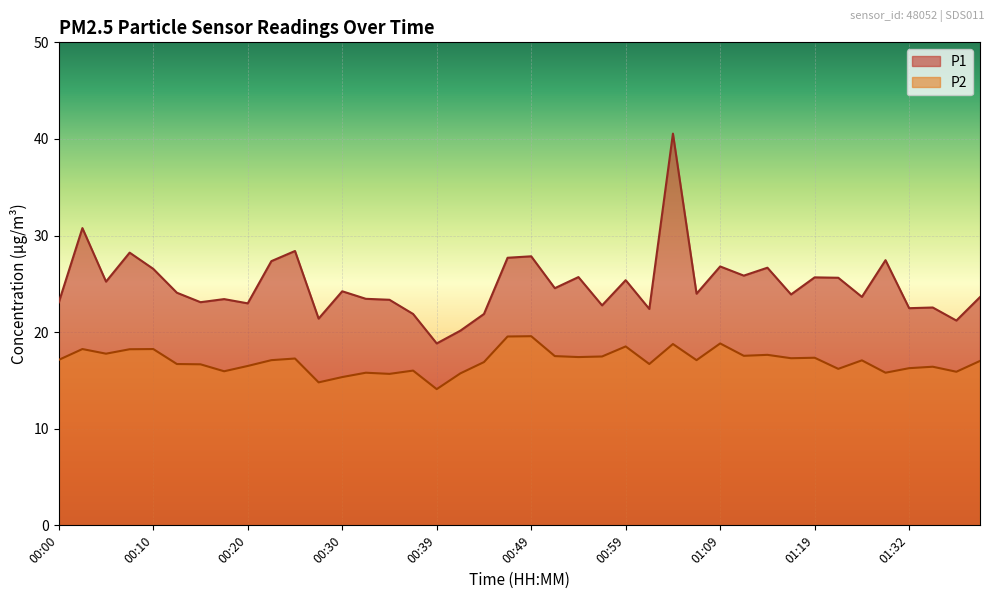

At which label is P2 closest to 16?

00:37